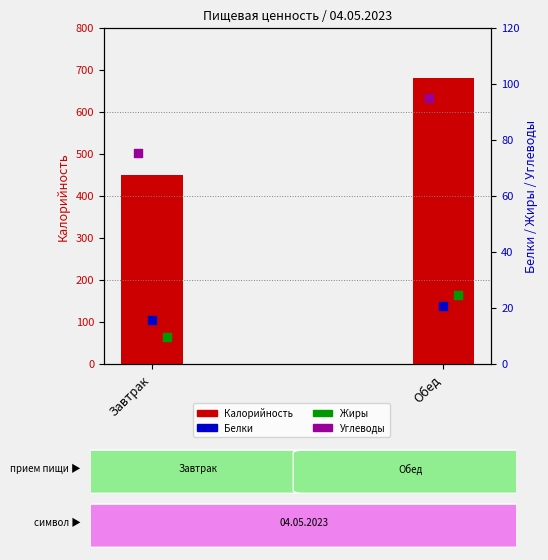

Which series reaches the minimum Y coordinate?

Жиры